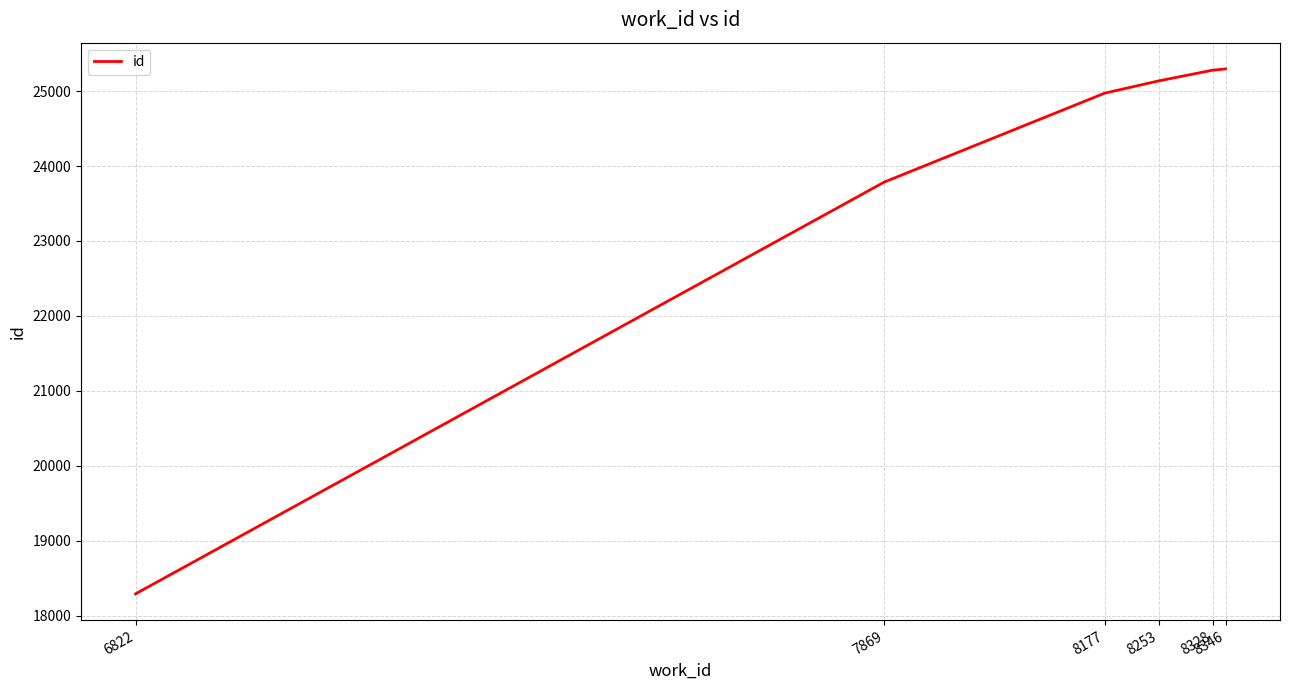

What is the average value?

23794